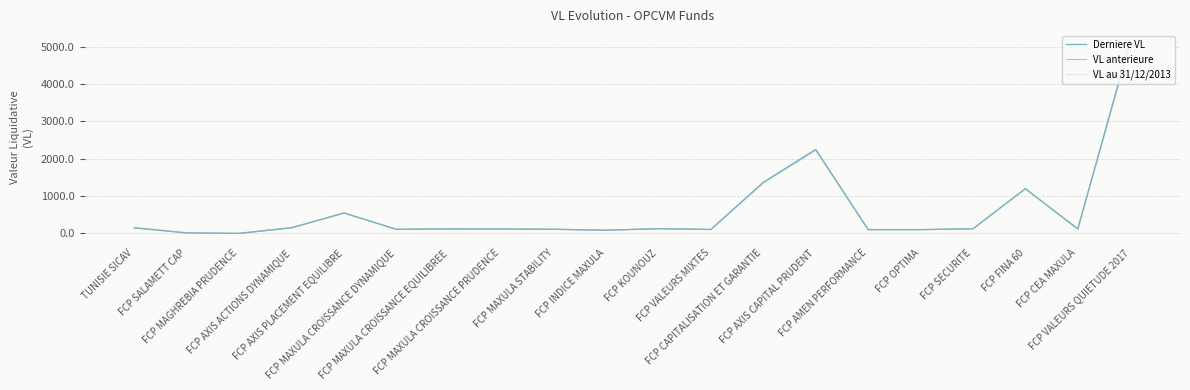

What is the maximum value shown in the chart?

5164.1